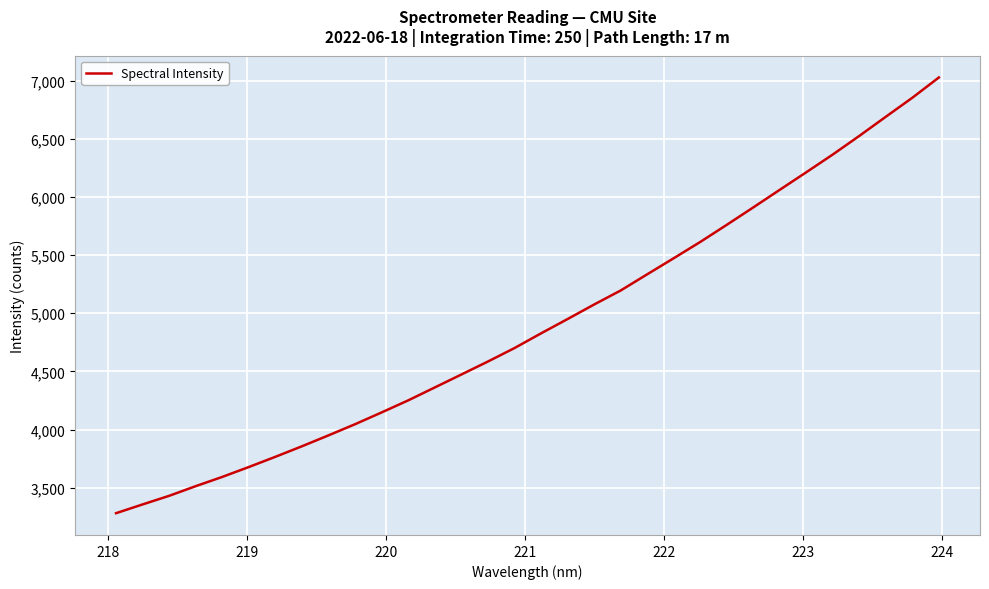

What is the greatest value displayed?

7028.5